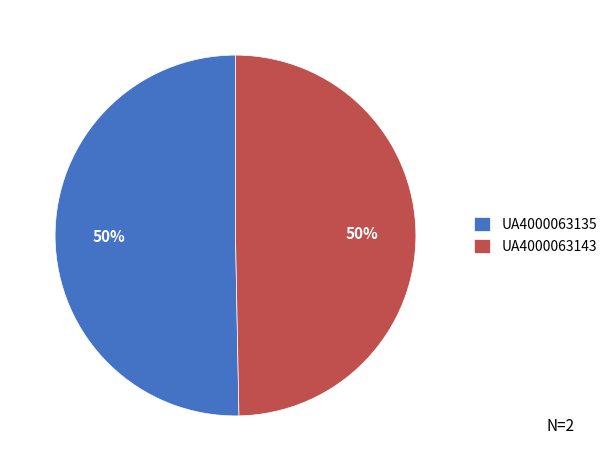

True or false: UA4000063135 accounts for 40% of the total.

False